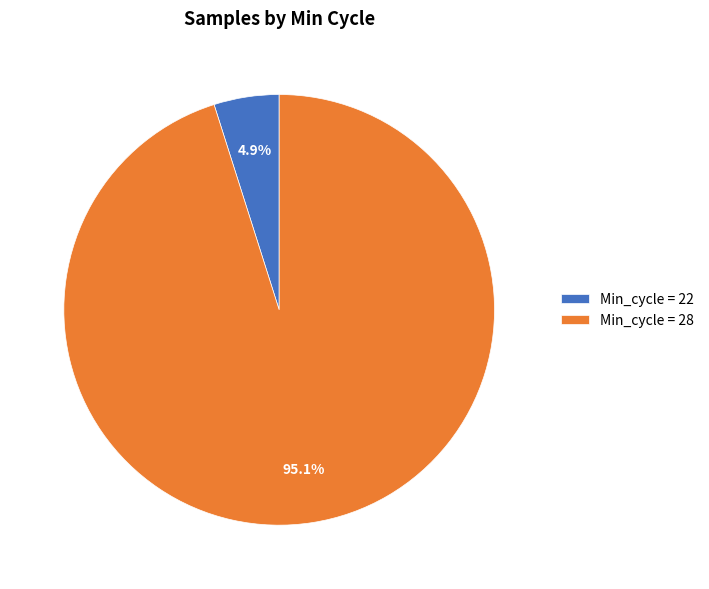

Which slice is the largest?

Min_cycle = 28